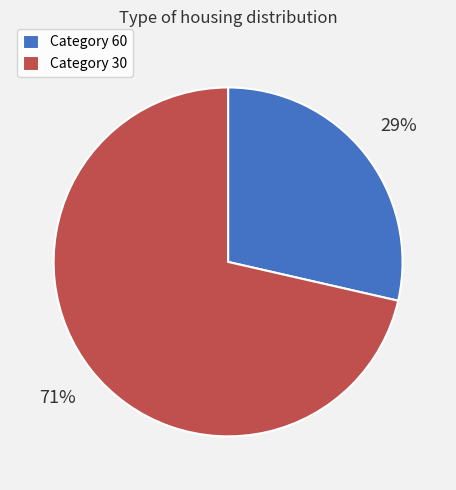

What percentage is the Category 30 slice, to the nearest percent?

71%